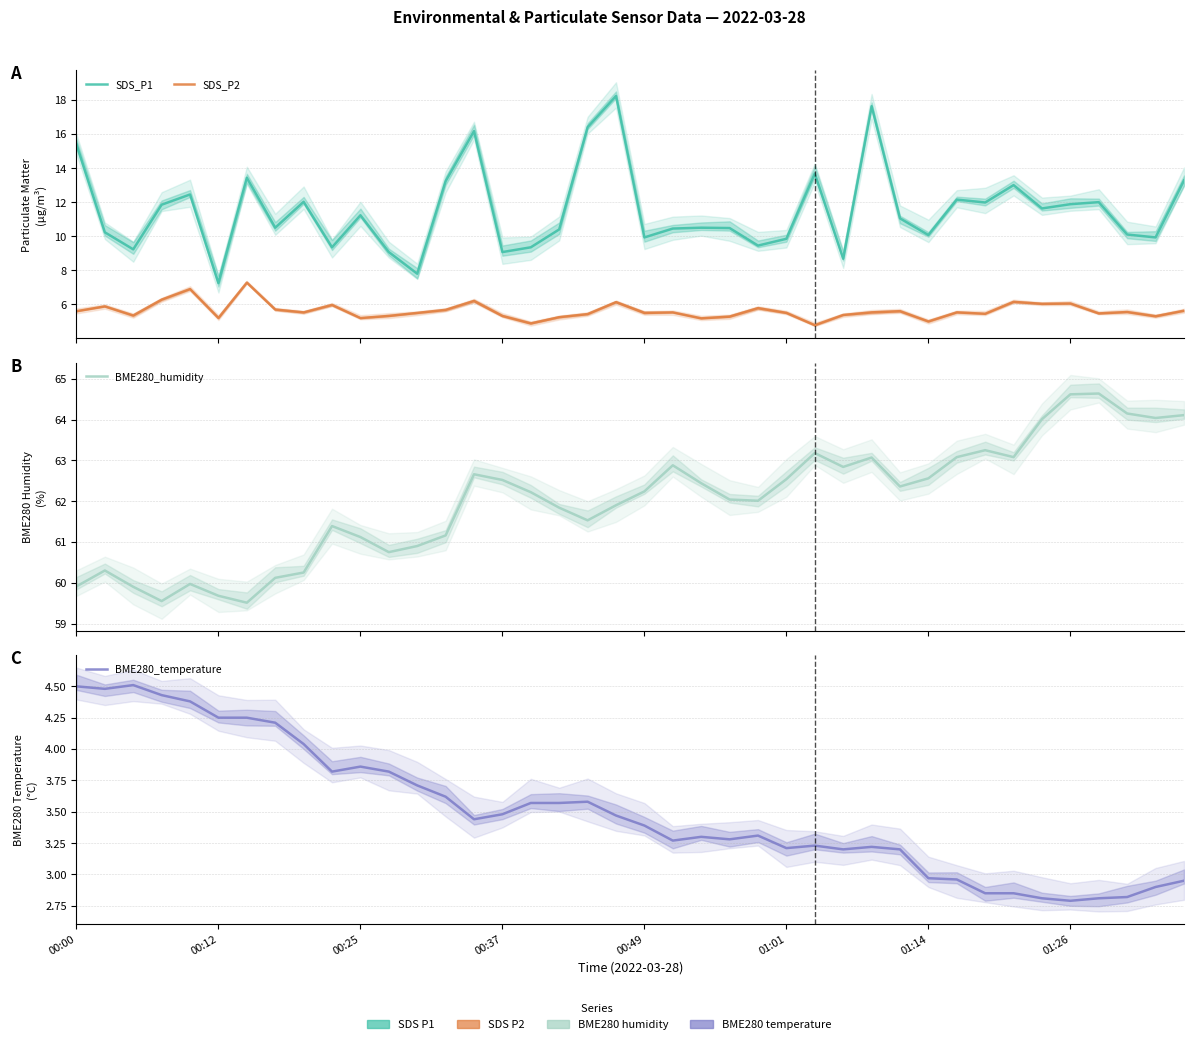

Which series has the largest total across all categories?

BME280_humidity